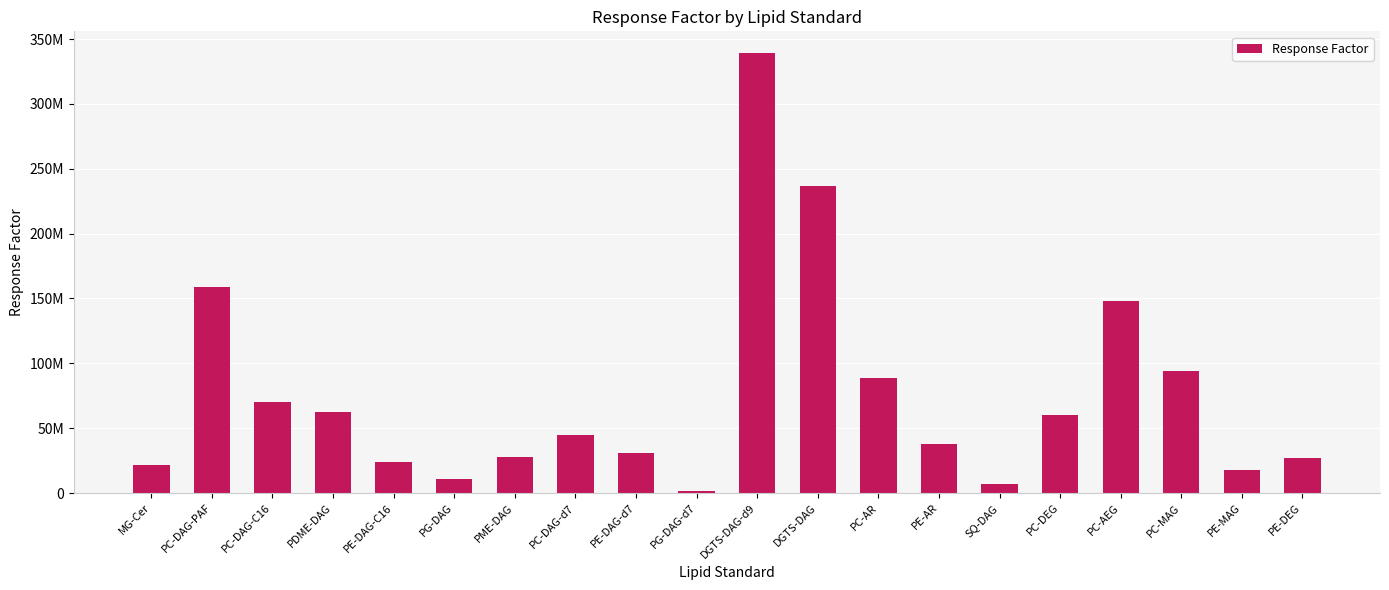

How many bars are there in total?

20